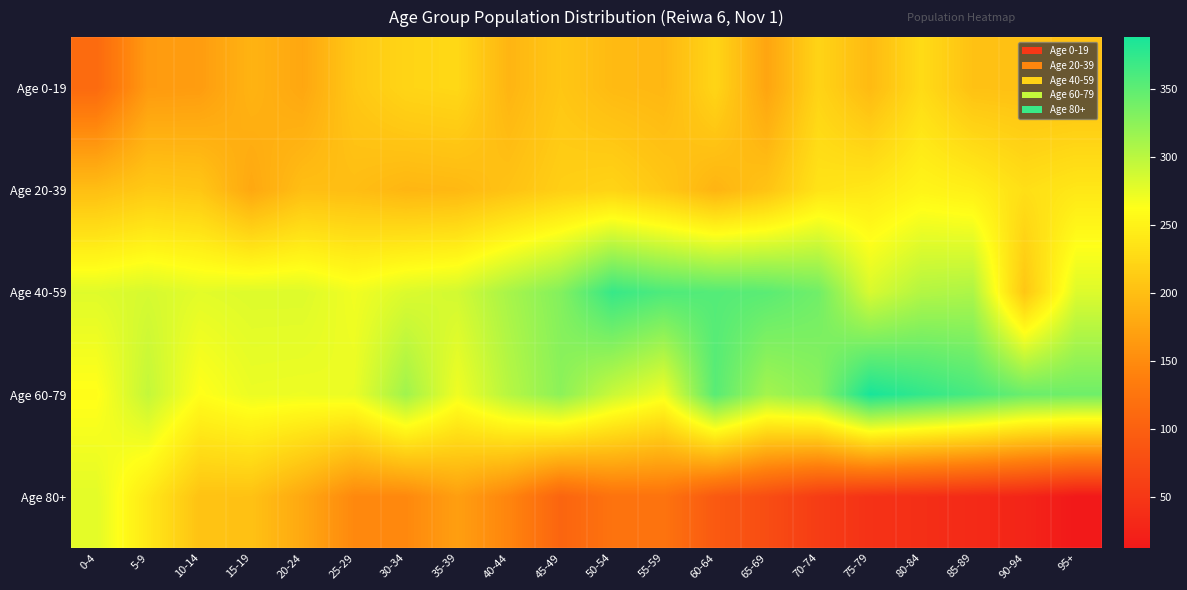

Rank the series by their maximum value, from lowest to highest.

Age 0-19, Age 20-39, Age 80+, Age 40-59, Age 60-79